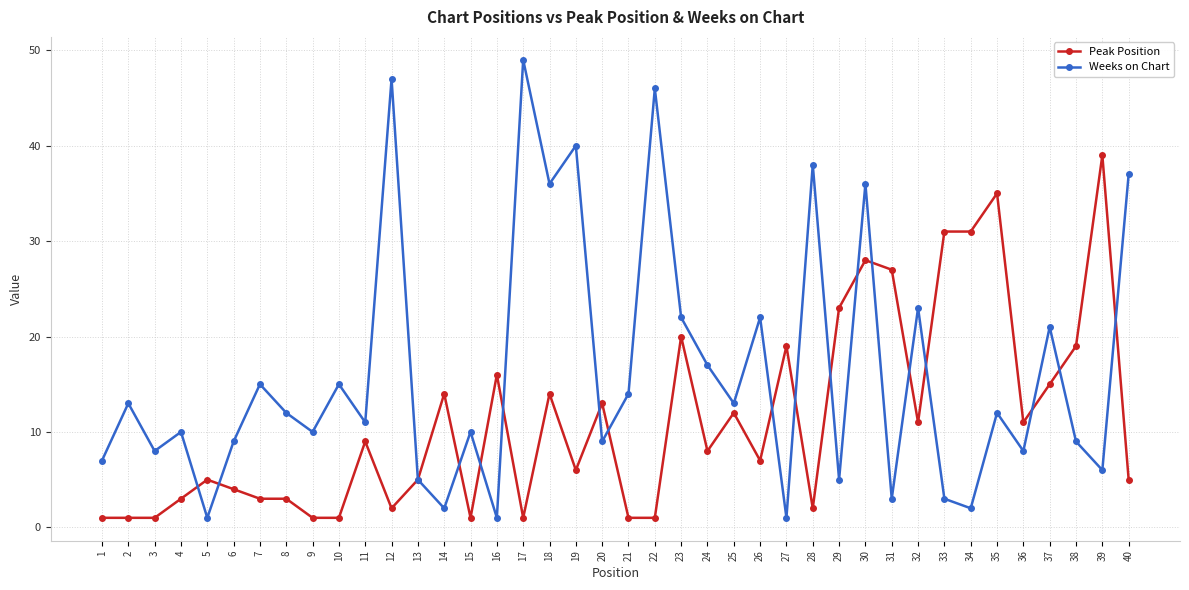

Between 21 and 33, which series saw the biggest shift?

Peak Position